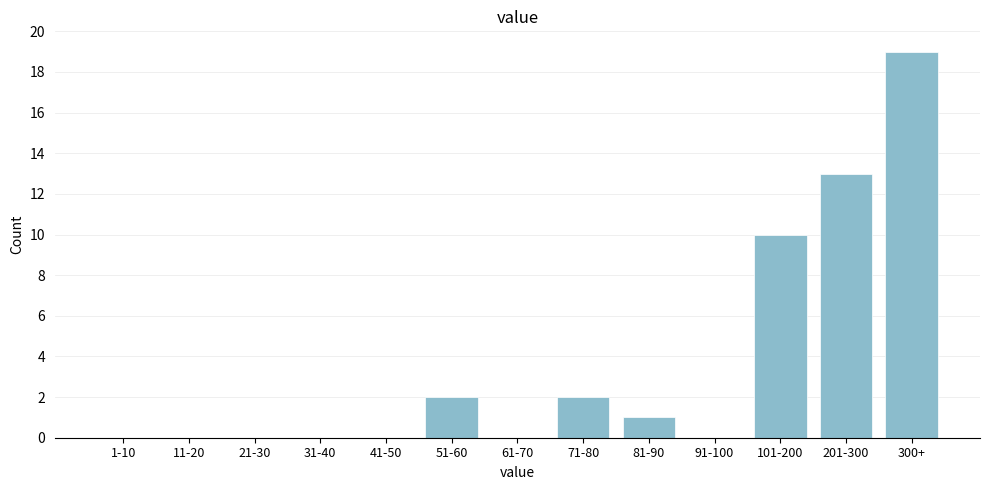

Reading left to right, transcribe all the data shown in this chart.

1-10=0	11-20=0	21-30=0	31-40=0	41-50=0	51-60=2	61-70=0	71-80=2	81-90=1	91-100=0	101-200=10	201-300=13	300+=19